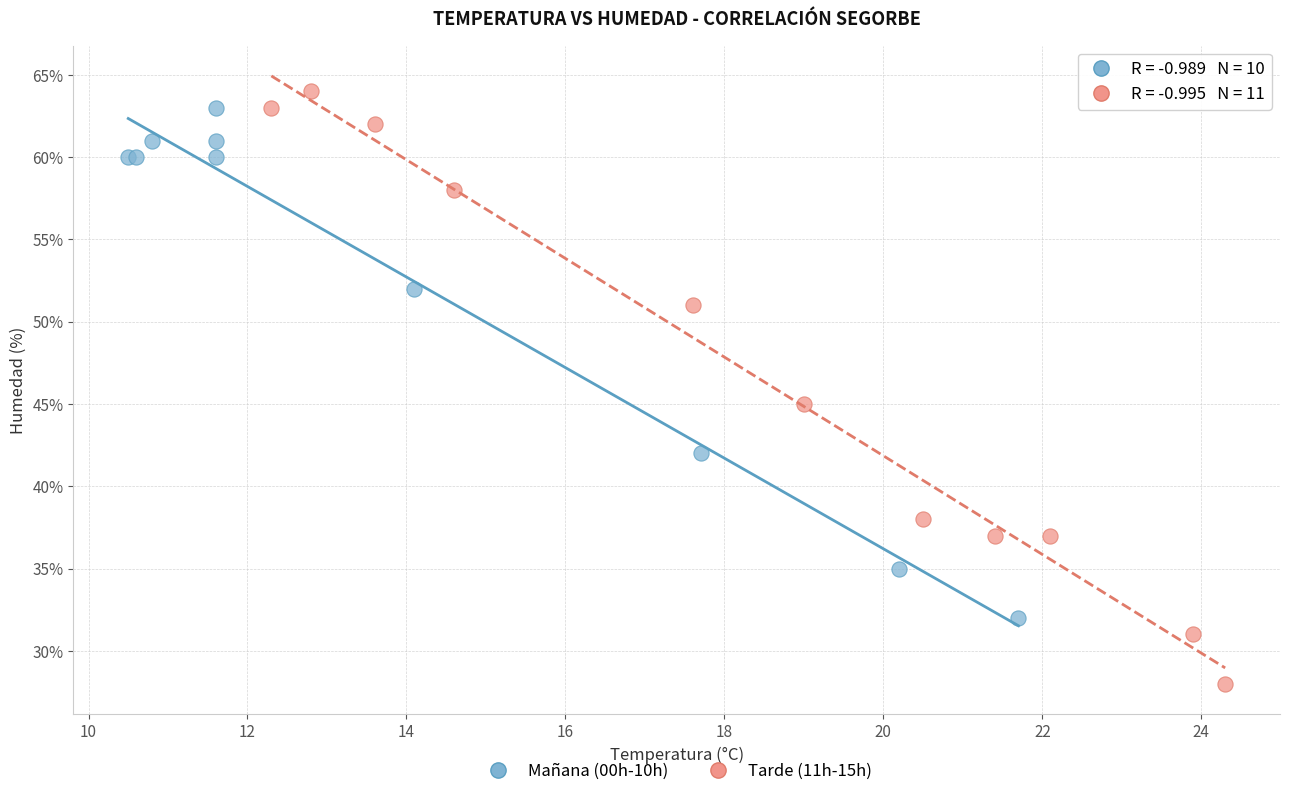

Which series has the largest Y range (max minus min)?

Tarde (11h-15h)